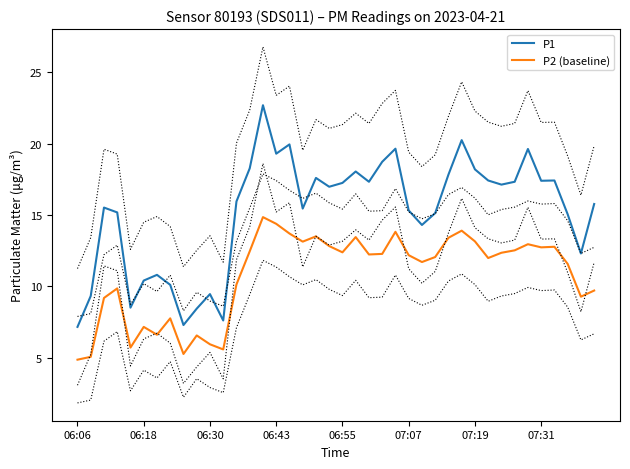

Where does the P2 (baseline) series first go above 12?

13